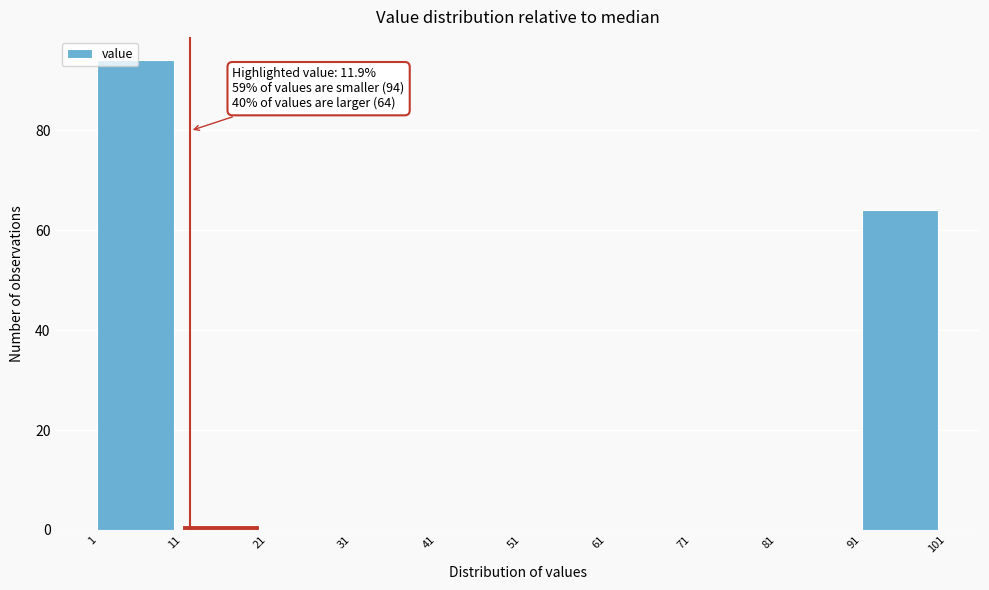

Which range on the x-axis has the tallest bar?

1 to 11